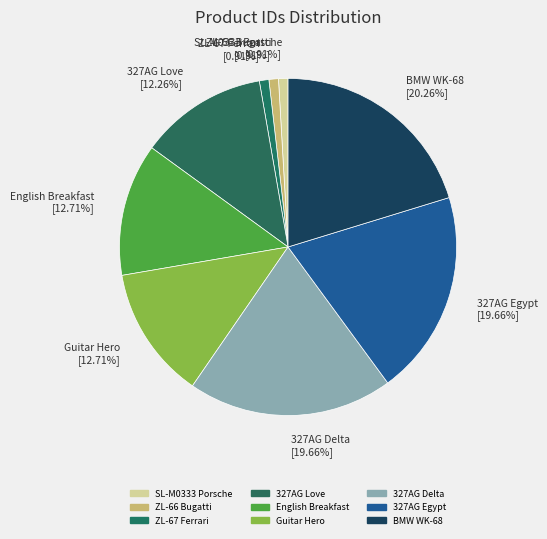

What percentage is the ZL-66 Bugatti slice, to the nearest percent?

1%